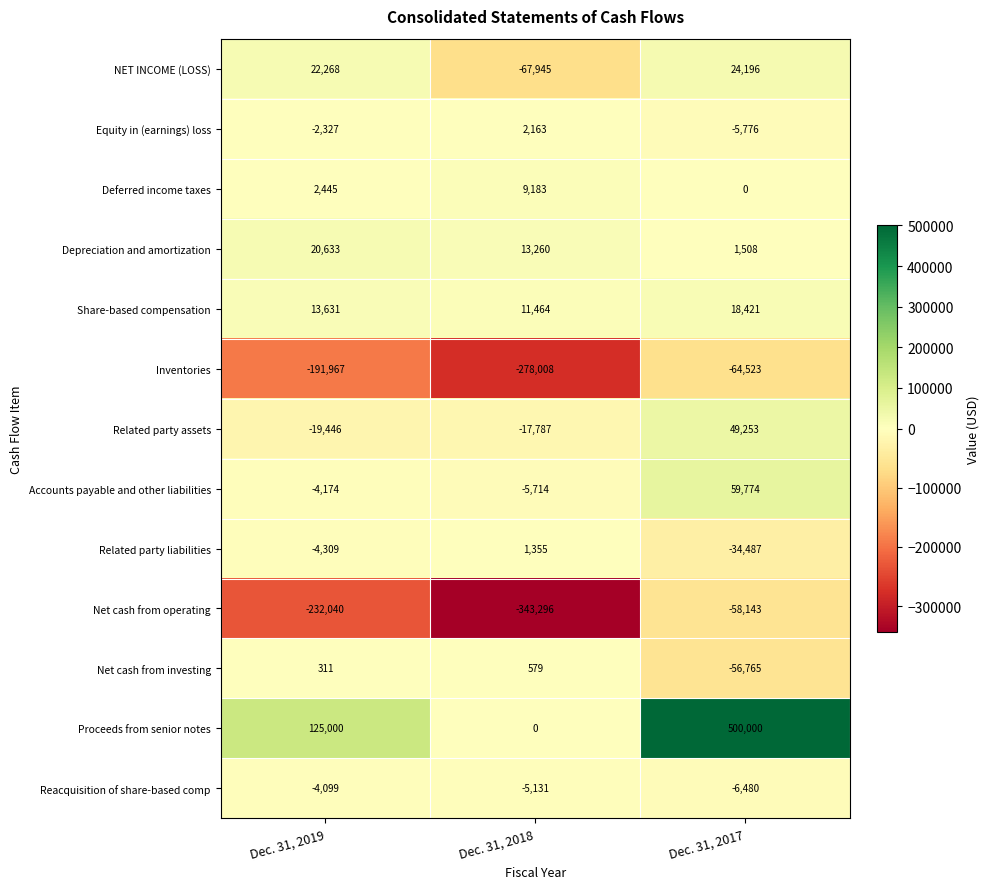

How many data points does each series have?

3